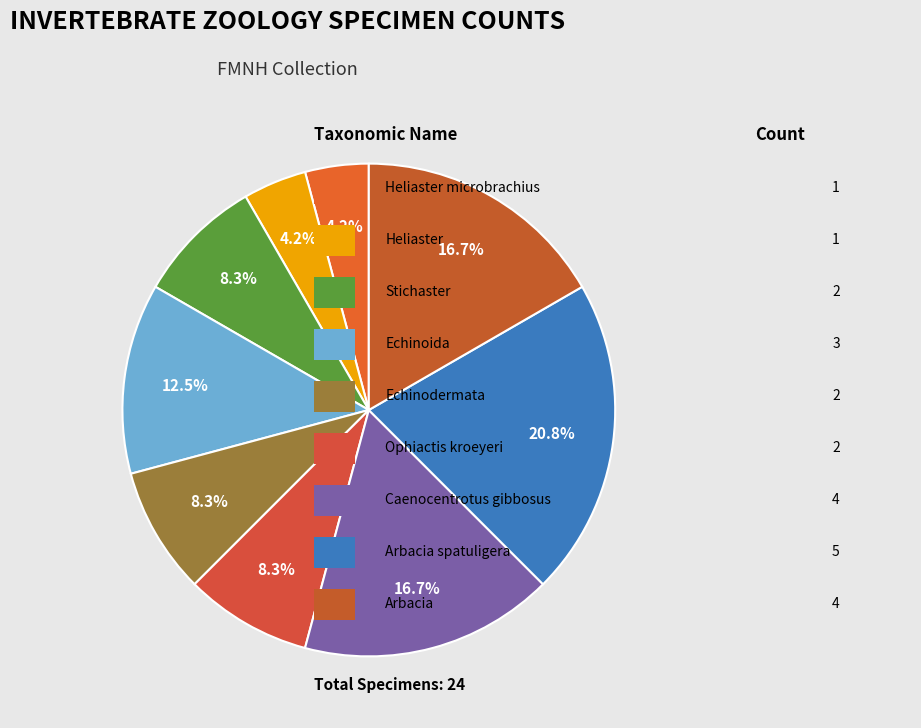

How many segments does this pie chart have?

9